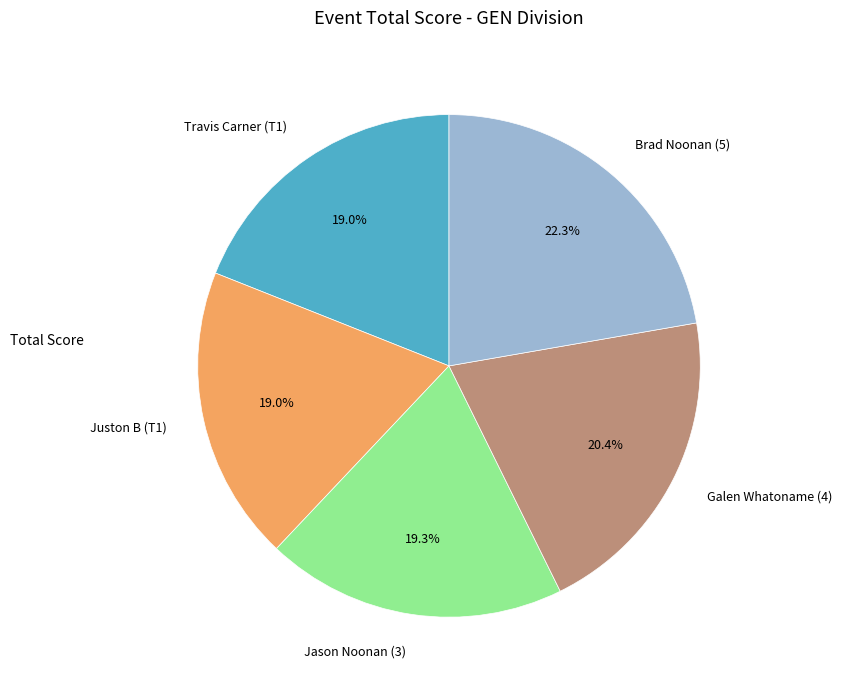

Between Galen Whatoname (4) and Juston B (T1), which is larger?

Galen Whatoname (4)